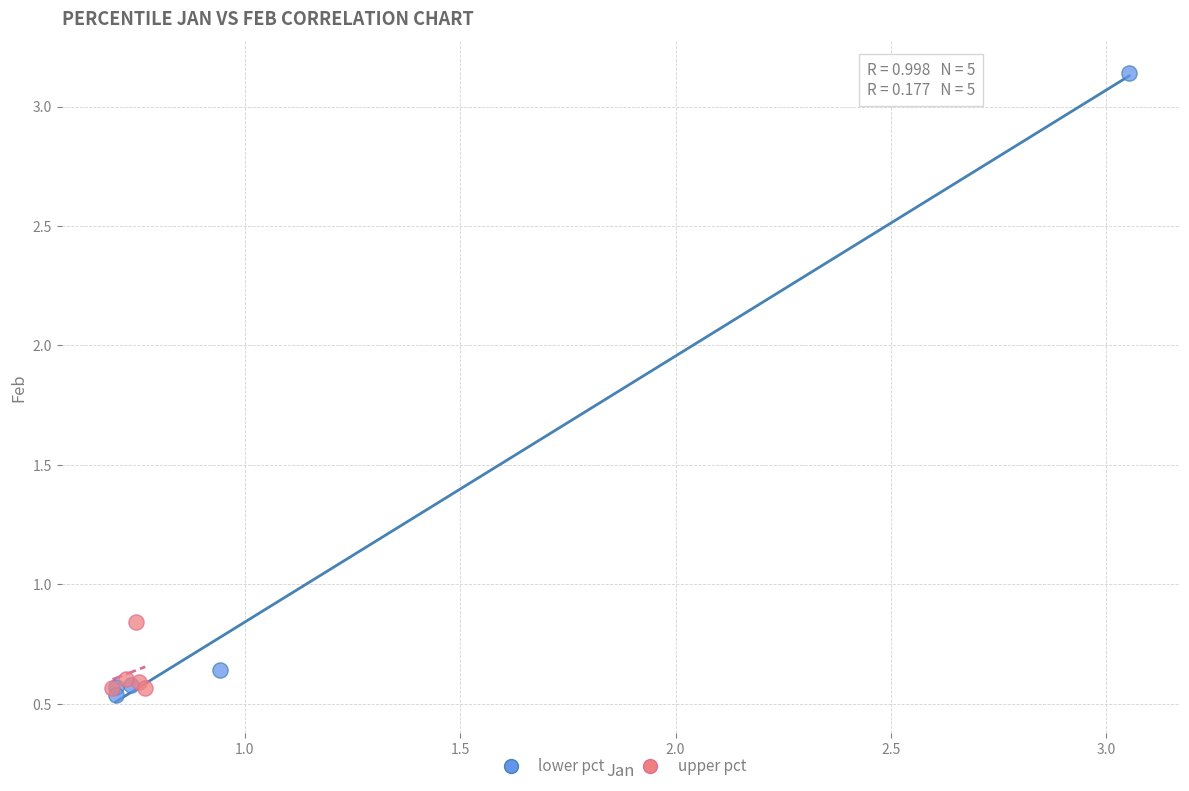

Which series has the widest spread of Y values?

lower pct